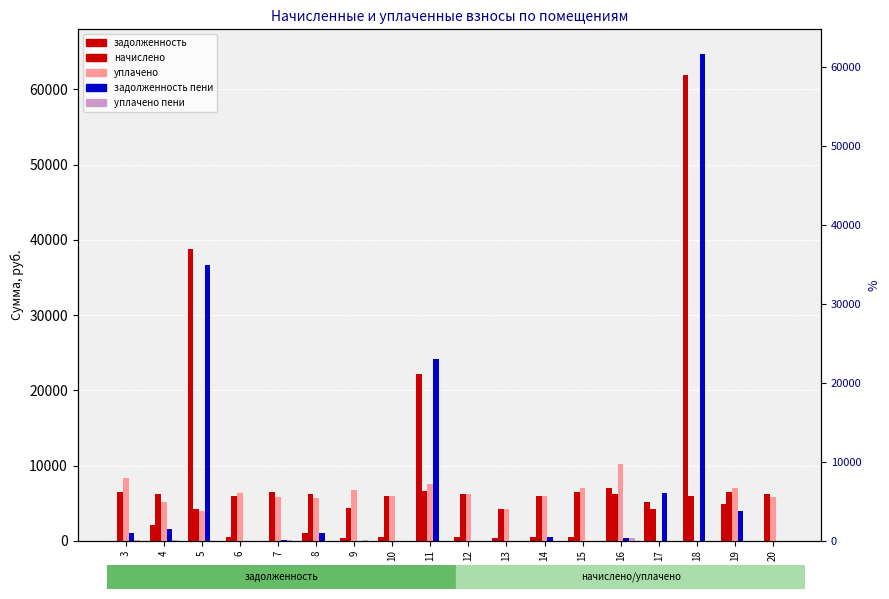

Does the chart contain any negative values?

No